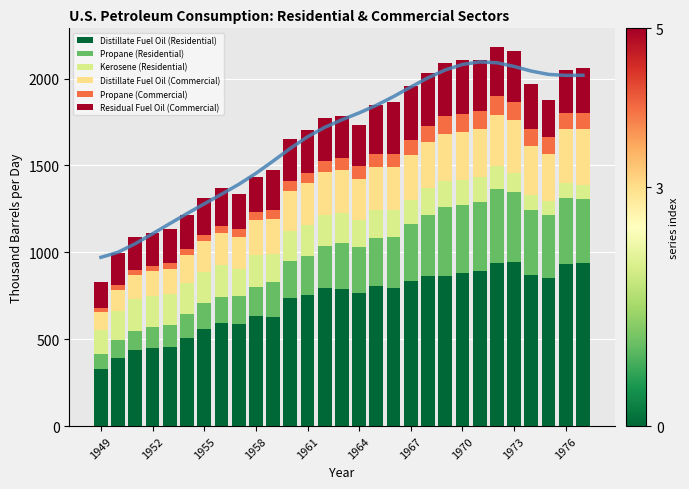

Between 1955 and 27, which series saw the biggest shift?

Distillate Fuel Oil (Residential)